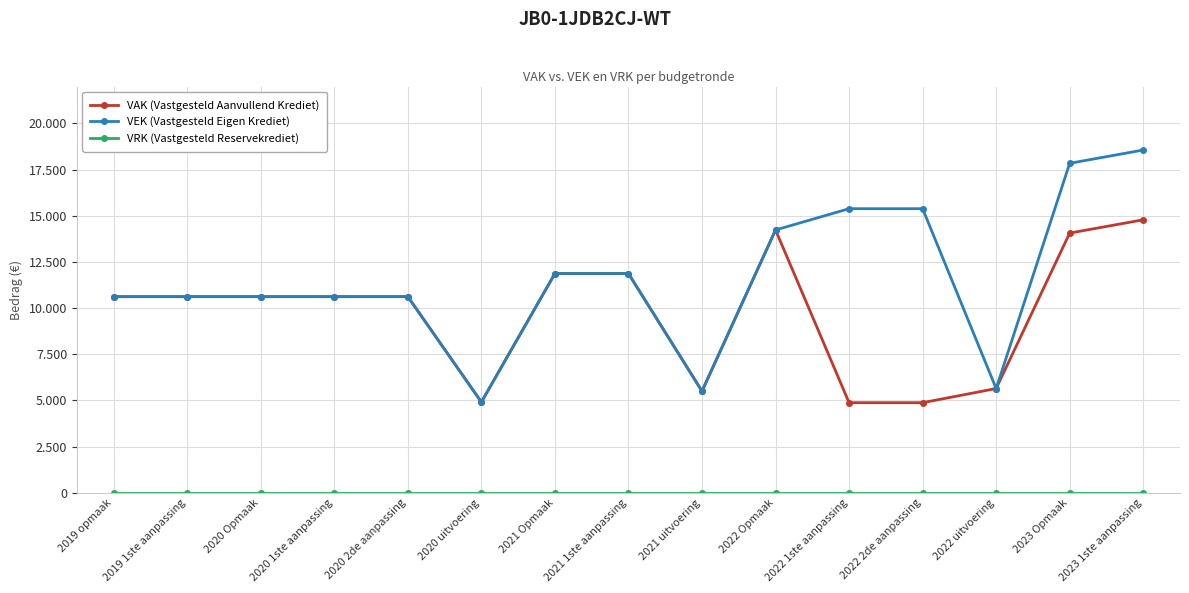

Is this an area chart (filled region under the line)?

No